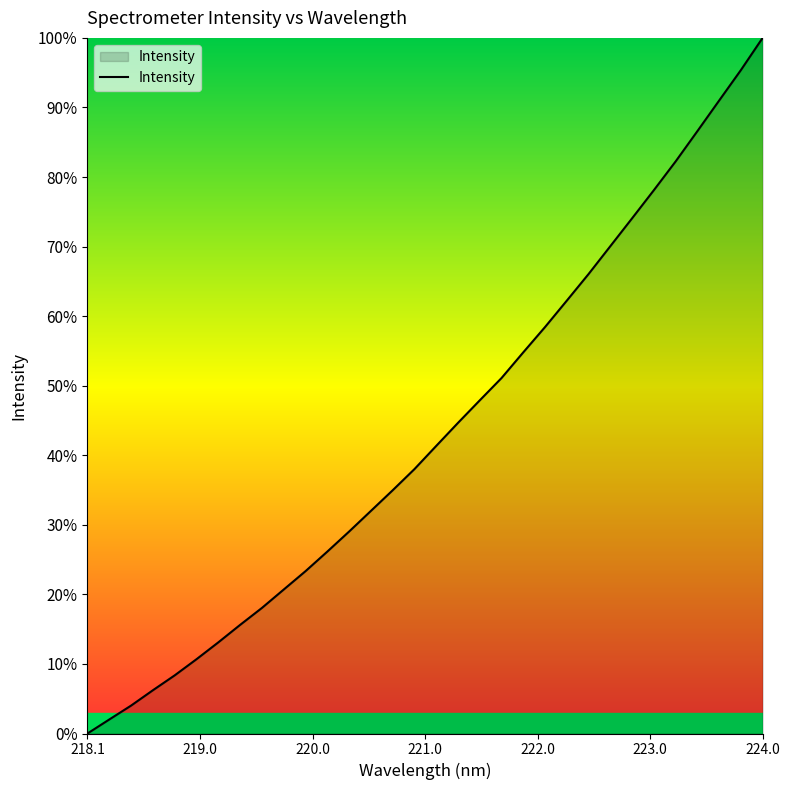

What is the greatest value displayed?

100.0